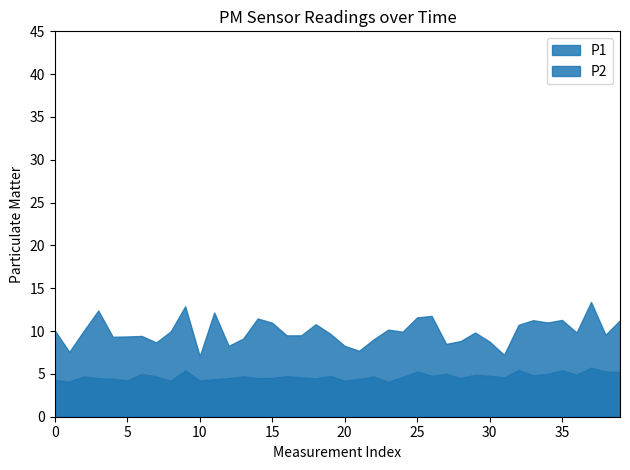

Reading right to left, extract all data points from this chart.

P1: 11.3	9.6	13.4	9.8	11.3	11.0	11.3	10.7	7.2	8.8	9.8	8.8	8.5	11.8	11.6	9.9	10.2	9.0	7.7	8.3	9.7	10.8	9.5	9.5	11.0	11.5	9.1	8.3	12.2	7.1	12.9	10.0	8.7	9.4	9.4	9.3	12.4	10.0	7.6	10.1
P2: 5.2	5.3	5.7	4.9	5.4	5.0	4.8	5.5	4.6	4.8	4.9	4.5	5.0	4.8	5.3	4.6	4.1	4.7	4.4	4.2	4.8	4.5	4.6	4.7	4.5	4.5	4.7	4.5	4.4	4.2	5.4	4.2	4.7	5.0	4.2	4.4	4.5	4.7	4.1	4.3